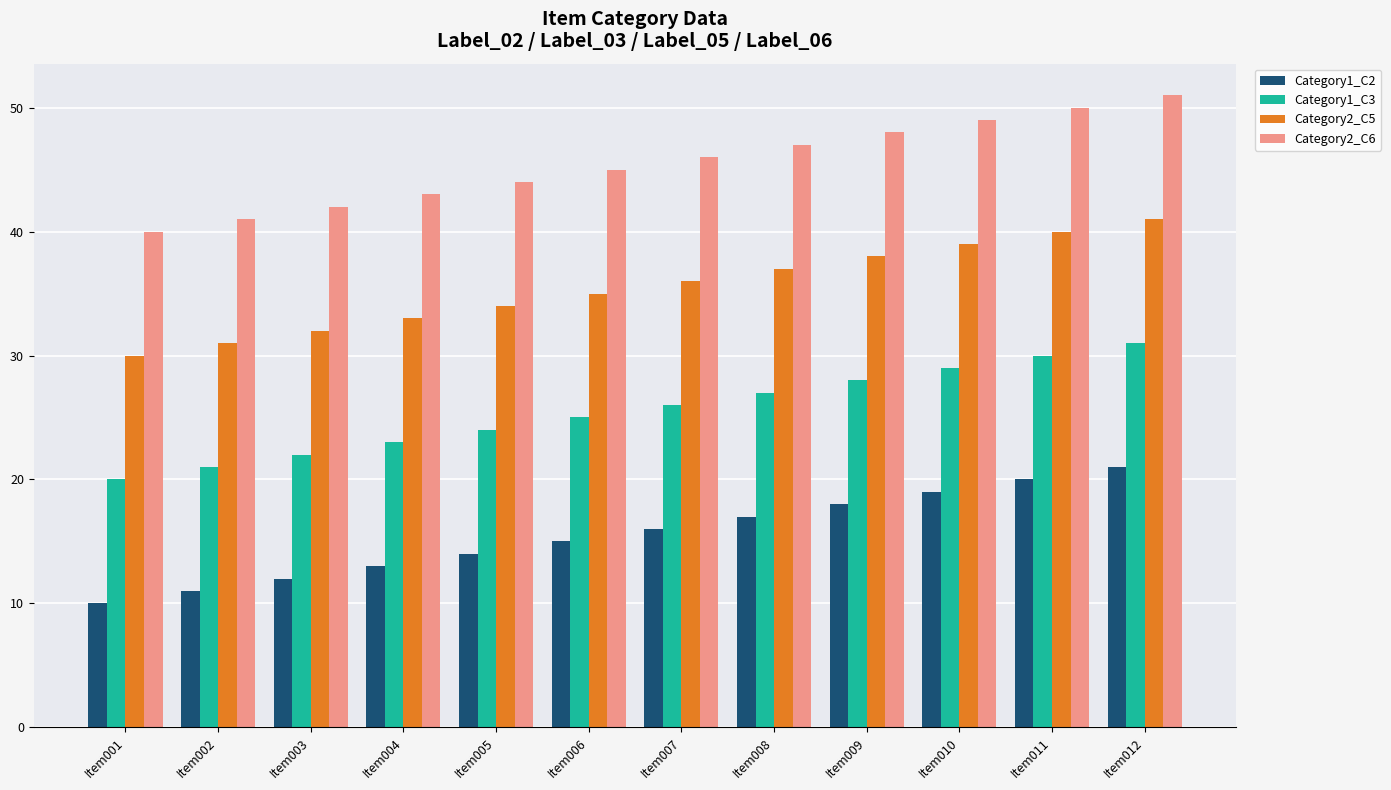

Reading left to right, list all the values displayed in this chart.

Category1_C2: Item001=10	Item002=11	Item003=12	Item004=13	Item005=14	Item006=15	Item007=16	Item008=17	Item009=18	Item010=19	Item011=20	Item012=21
Category1_C3: Item001=20	Item002=21	Item003=22	Item004=23	Item005=24	Item006=25	Item007=26	Item008=27	Item009=28	Item010=29	Item011=30	Item012=31
Category2_C5: Item001=30	Item002=31	Item003=32	Item004=33	Item005=34	Item006=35	Item007=36	Item008=37	Item009=38	Item010=39	Item011=40	Item012=41
Category2_C6: Item001=40	Item002=41	Item003=42	Item004=43	Item005=44	Item006=45	Item007=46	Item008=47	Item009=48	Item010=49	Item011=50	Item012=51